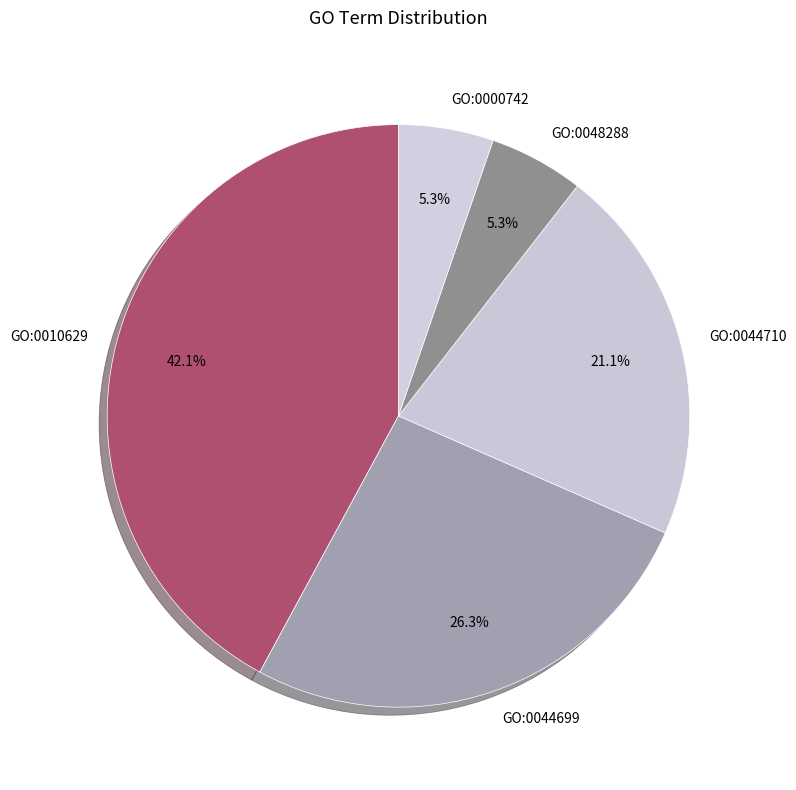

To the nearest percent, what is the average slice percentage?

20%